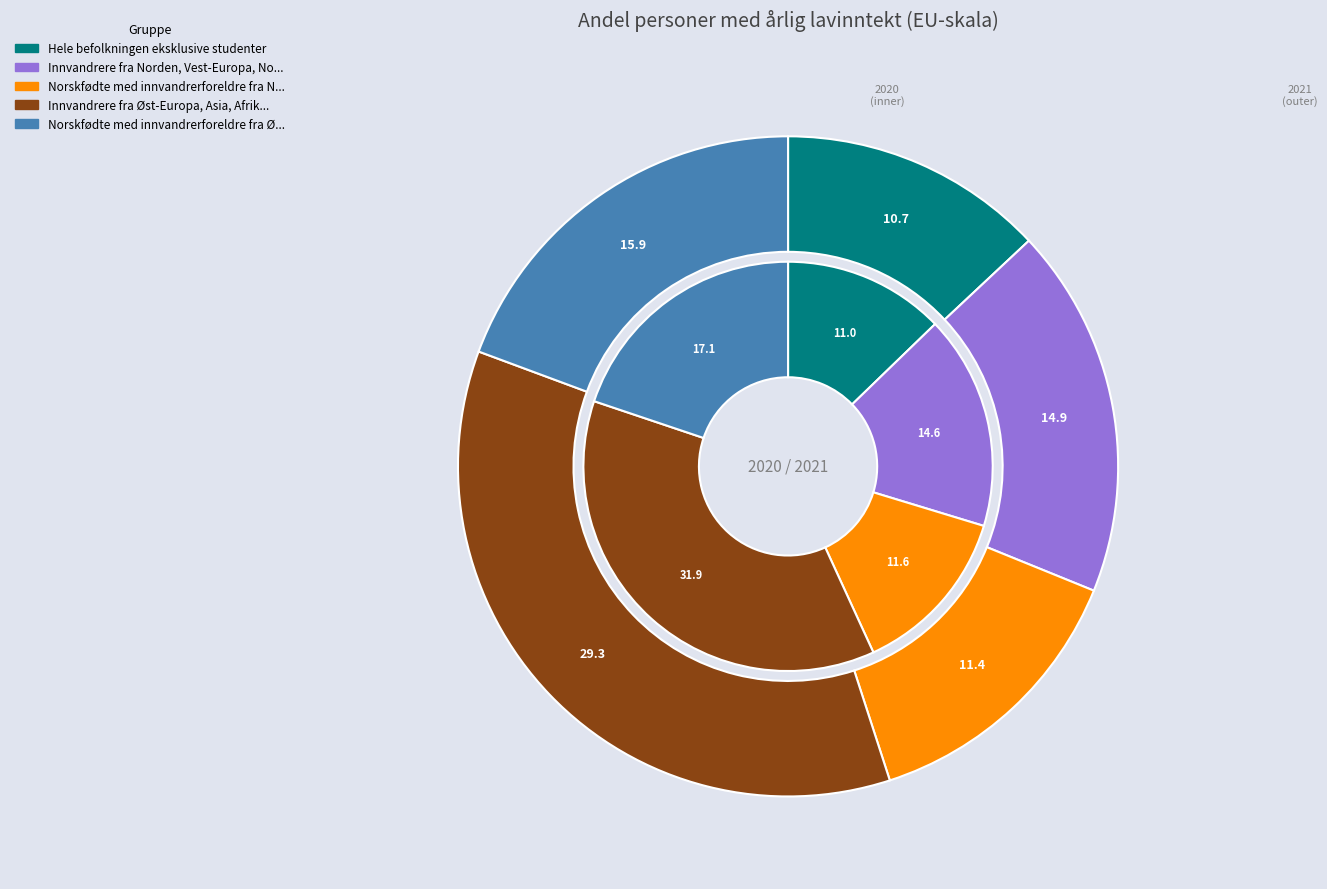

Between 4 and 2, which is larger?

4